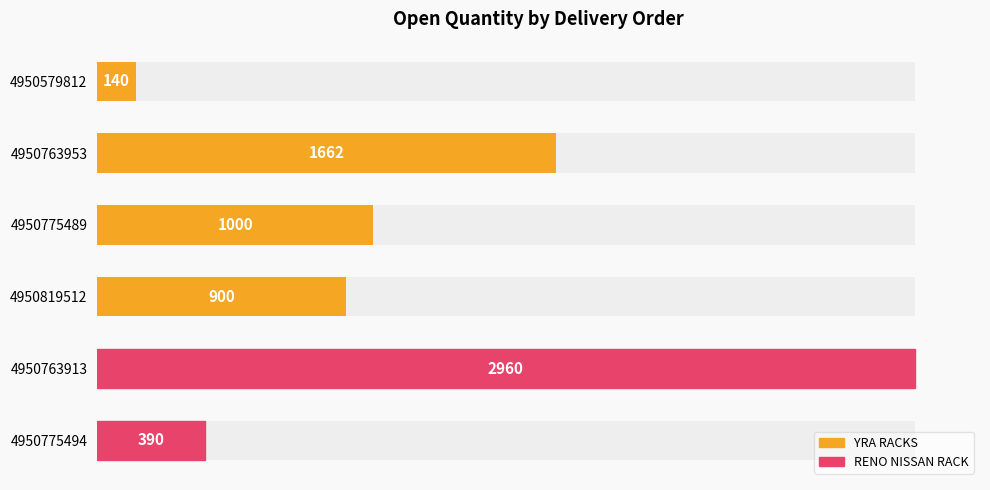

Approximately how many times larger is the value at 4950775489 compared to 4950579812?

7.1